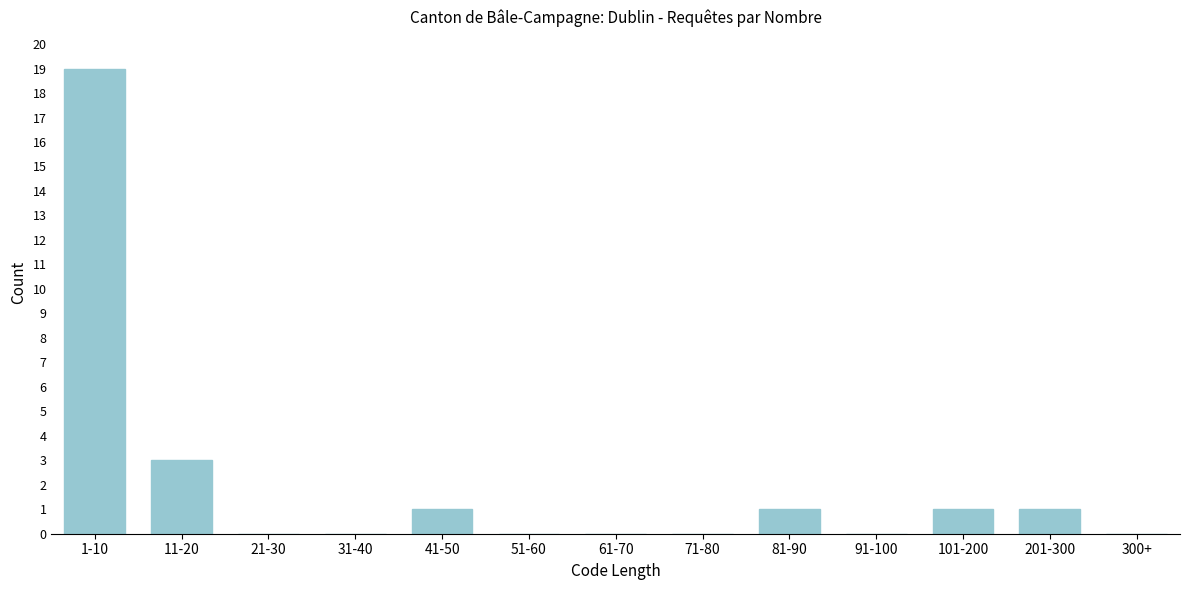

Reading left to right, what are all the values shown in this chart?

1-10=19	11-20=3	21-30=0	31-40=0	41-50=1	51-60=0	61-70=0	71-80=0	81-90=1	91-100=0	101-200=1	201-300=1	300+=0